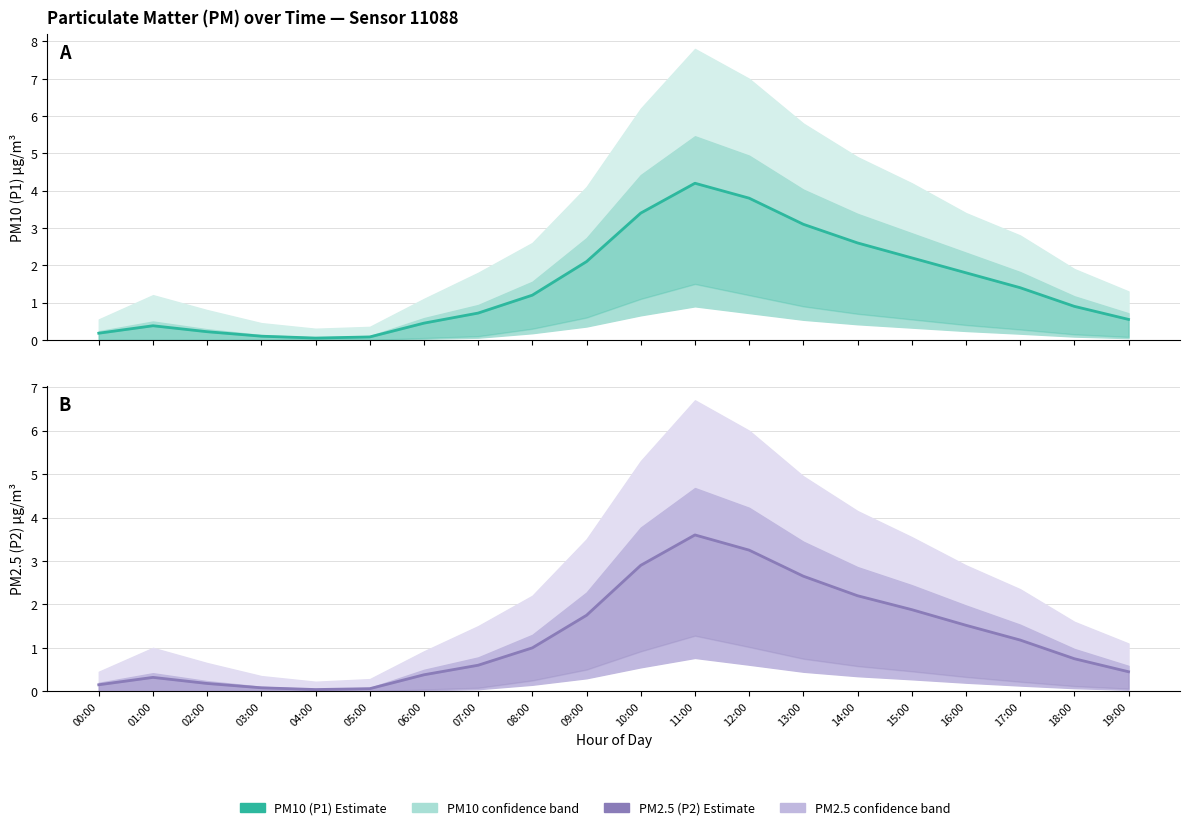

Which series has the largest range (max minus min)?

PM10 (P1) Estimate